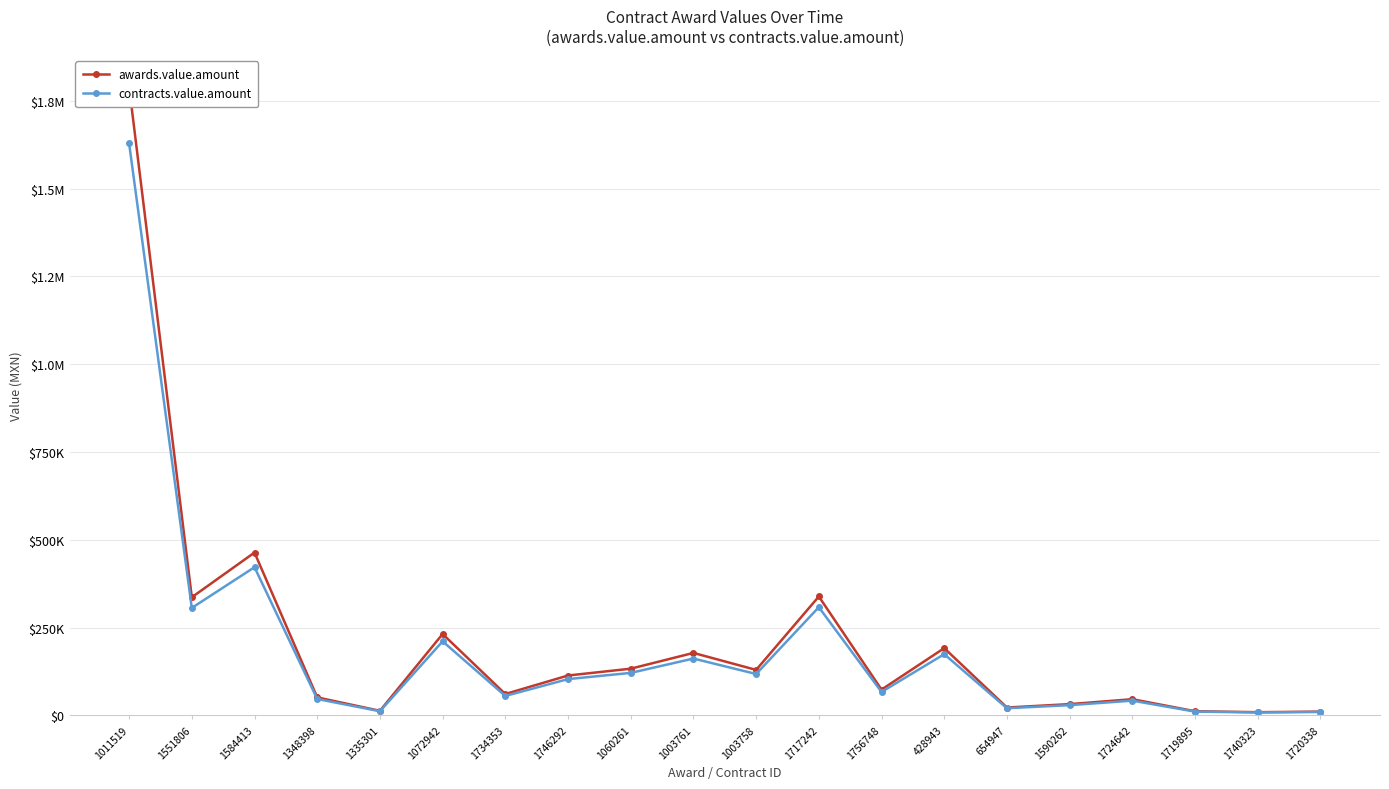

What is the difference between the second highest and second lowest values in the awards.value.amount series?

452959.8